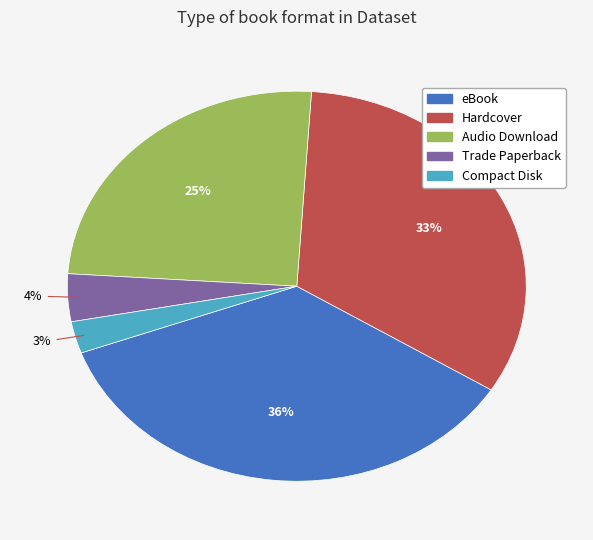

Is the sum of Hardcover and eBook greater than half?

Yes